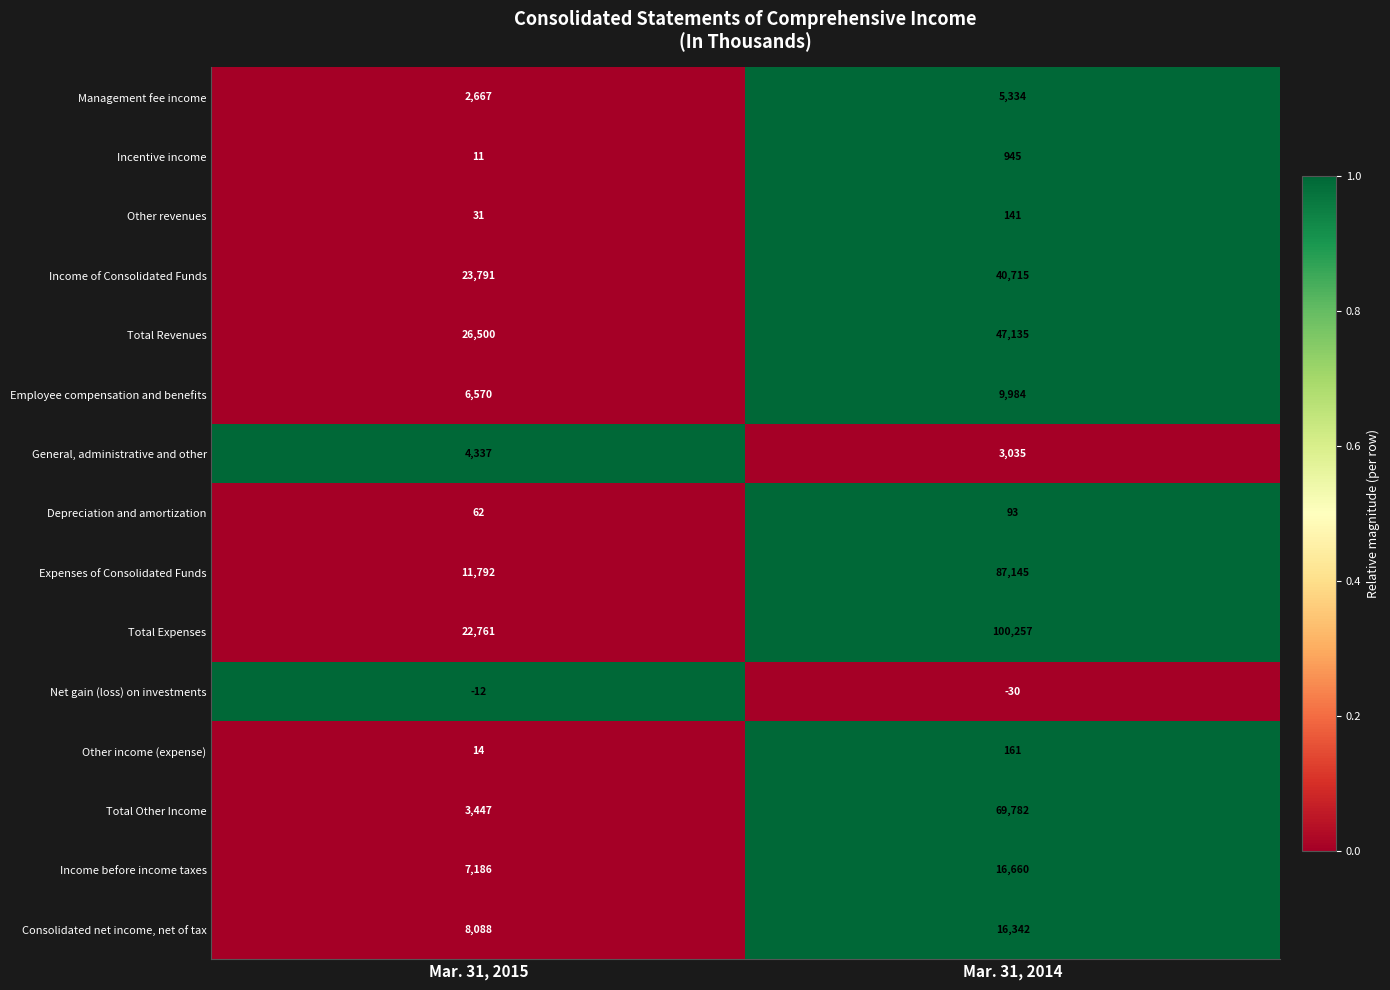

Between Mar. 31, 2015 and Mar. 31, 2014, which series saw the biggest shift?

Total Expenses